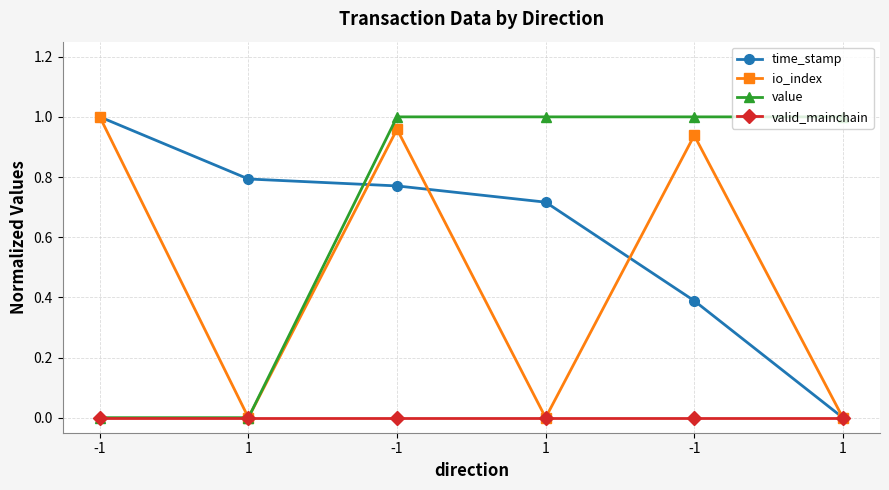

True or false: time_stamp has more than 2 interior local peaks.

False